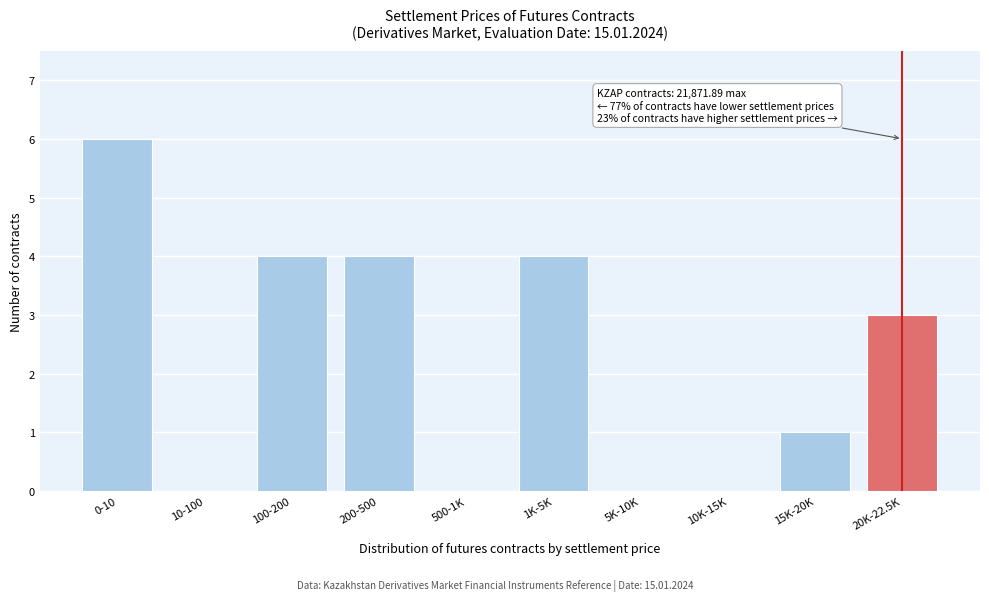

Reading left to right, extract all data points from this chart.

0-10=6	10-100=0	100-200=4	200-500=4	500-1K=0	1K-5K=4	5K-10K=0	10K-15K=0	15K-20K=1	20K-22.5K=3